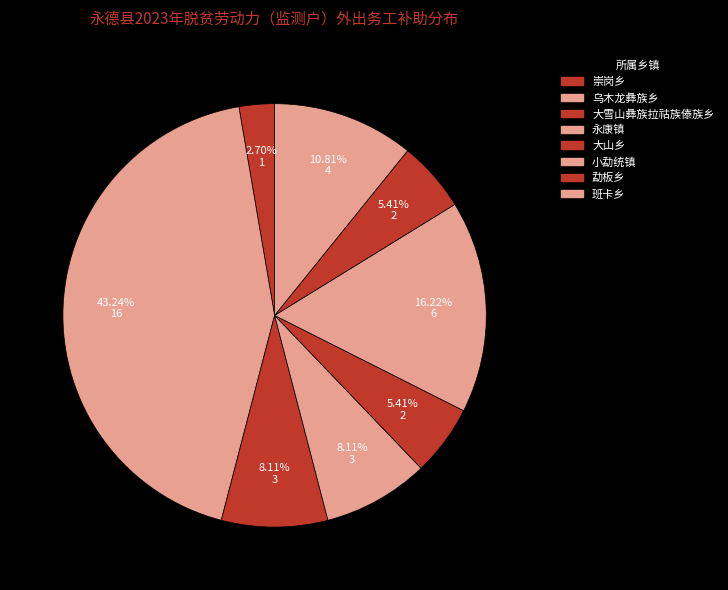

How many slices are in this pie chart?

8